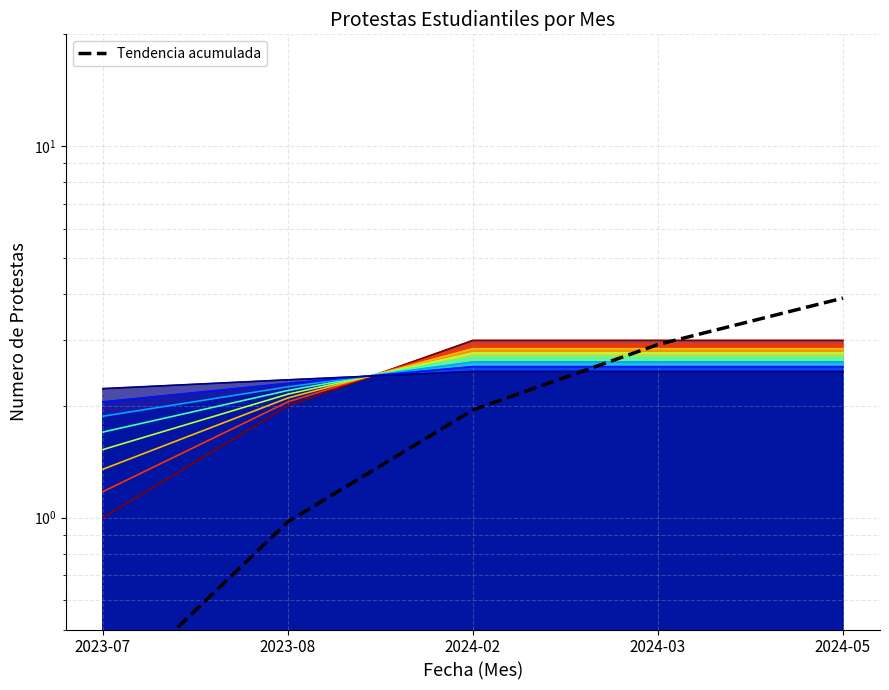

What is the smallest value displayed?

0.3